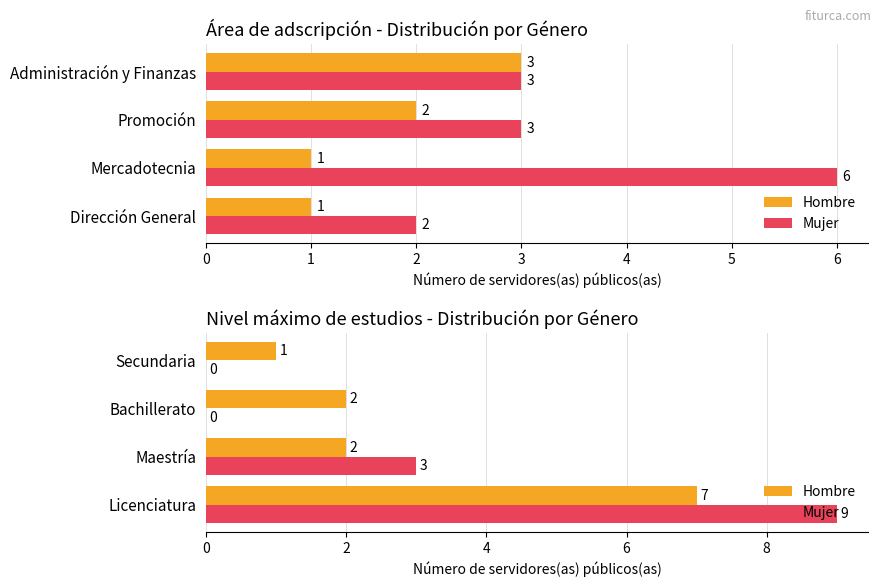

What is the sum of the Mujer values at Maestría and Secundaria?

3